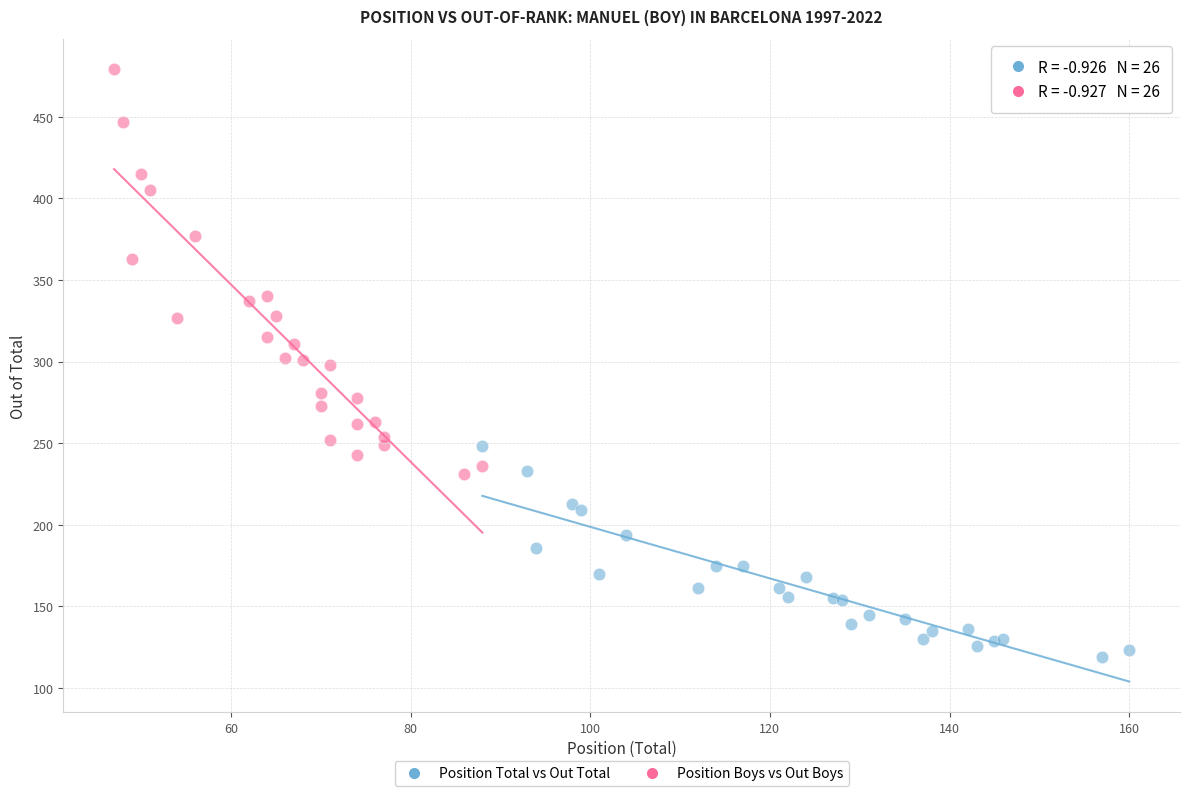

Which series reaches the minimum Y coordinate?

Position Total vs Out Total